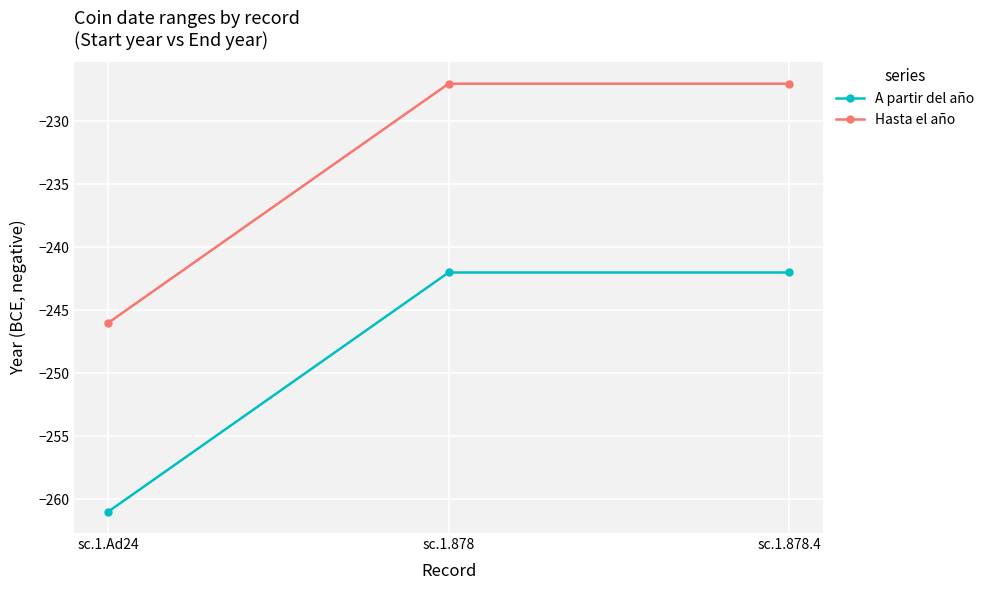

Is it true that A partir del año equals -242 at sc.1.878?

True